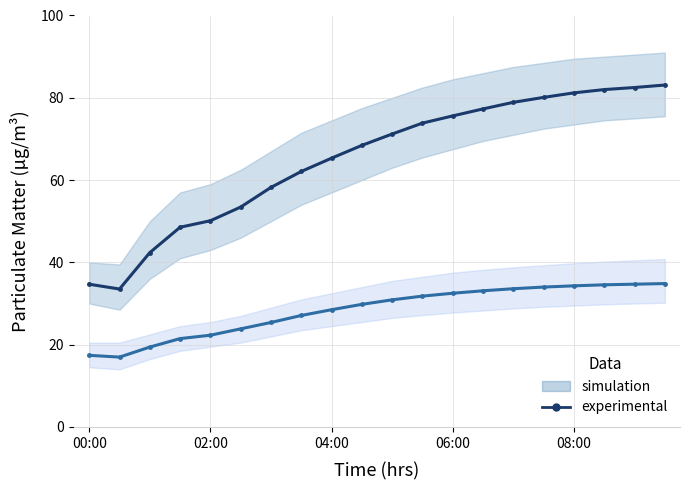

Is it true that P1 equals 78.9 at 14?

True